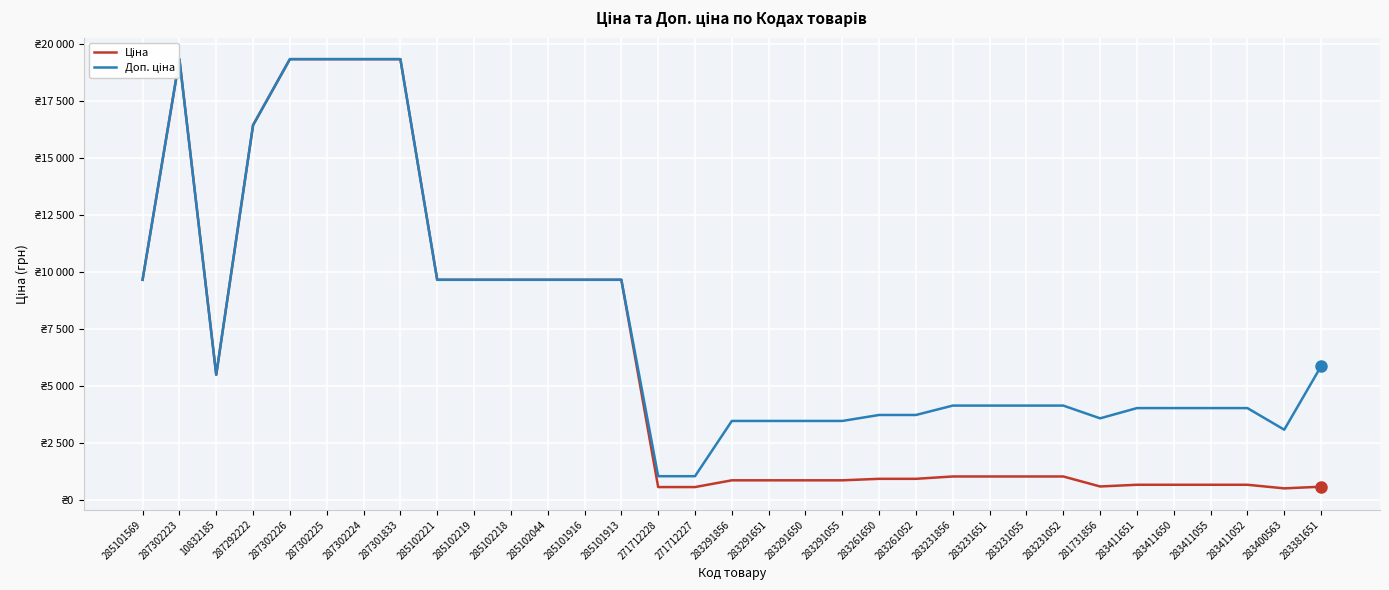

What is the total value across all series at 283291651?

4340.1